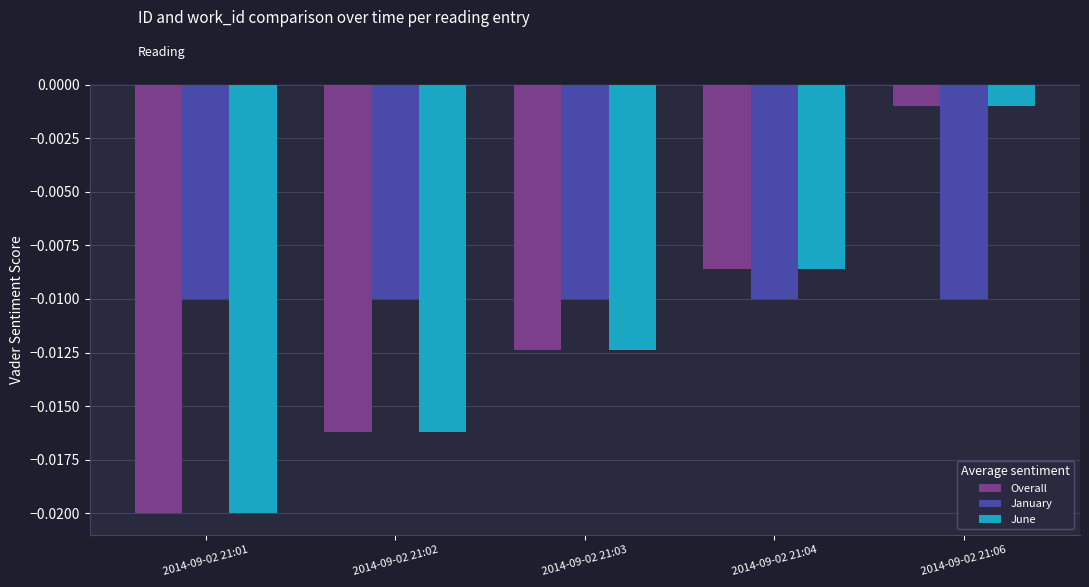

Which label corresponds to the largest value in the chart?

2014-09-02 21:06